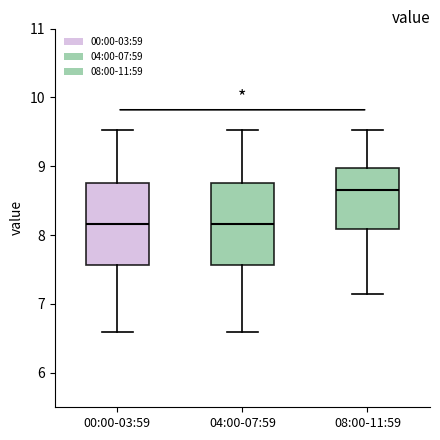

Which box's median line is the highest?

08:00-11:59